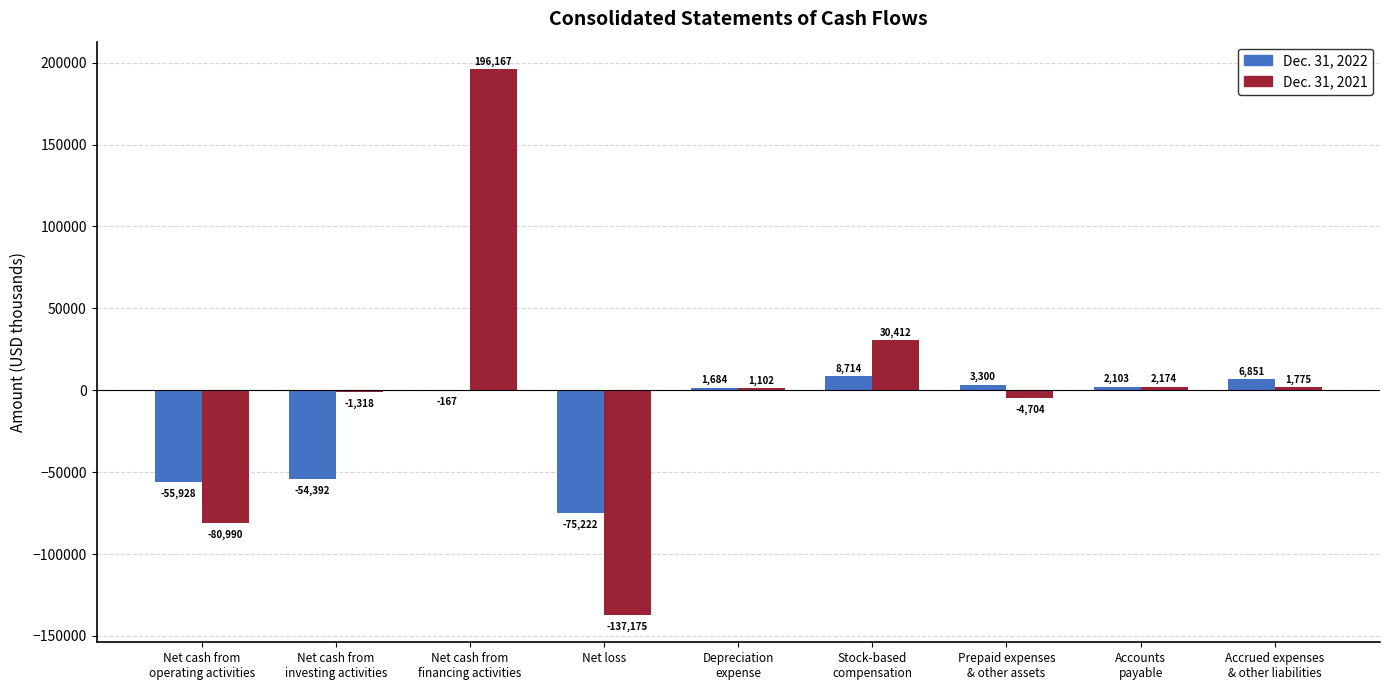

Read the Dec. 31, 2022 value at Stock-based
compensation.

8714